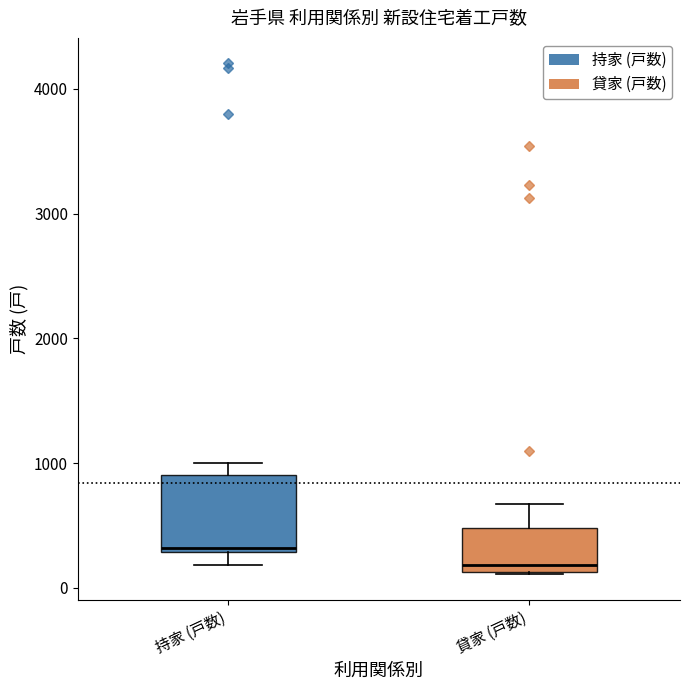

Comparing the boxes themselves (not the whiskers), which one is the tallest?

持家 (戸数)